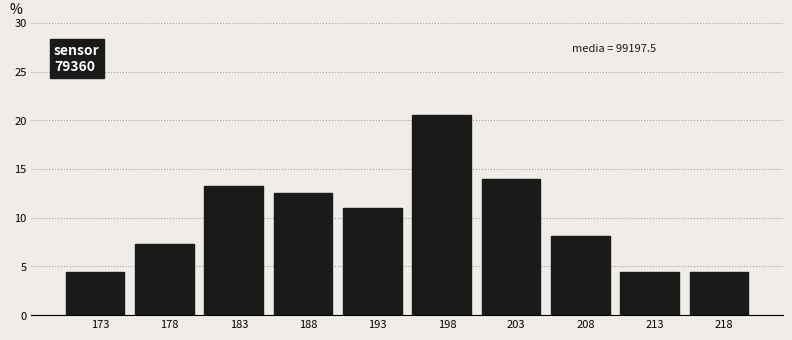

Reading left to right, what are all the values shown in this chart?

4.4	7.4	13.2	12.5	11.0	20.6	14.0	8.1	4.4	4.4